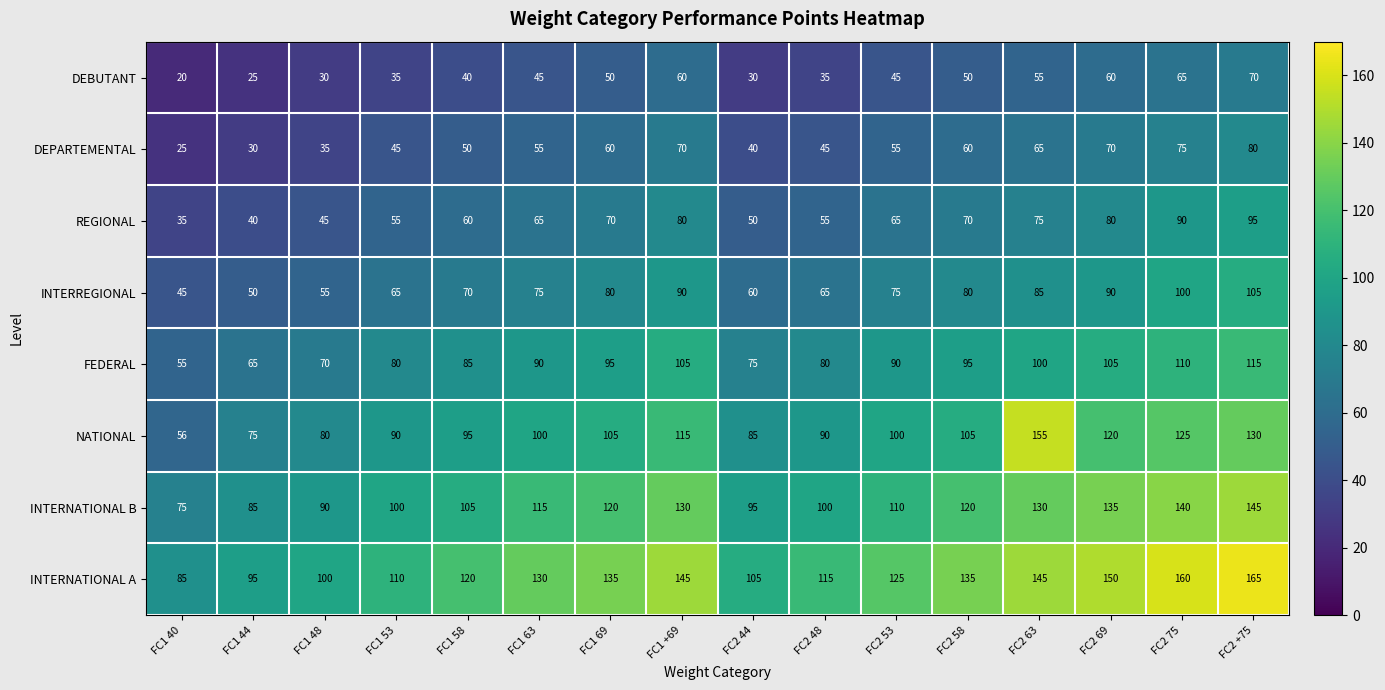

What is the spread (max minus min) of values at FC1 69?

85